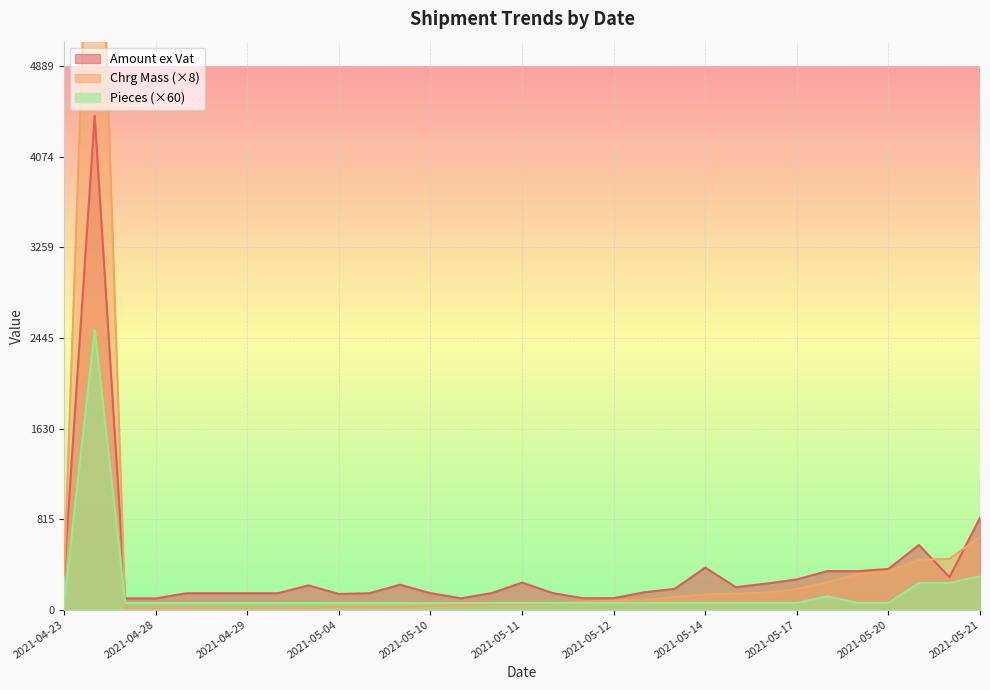

True or false: Pieces and Chrg Mass cross at least once.

True